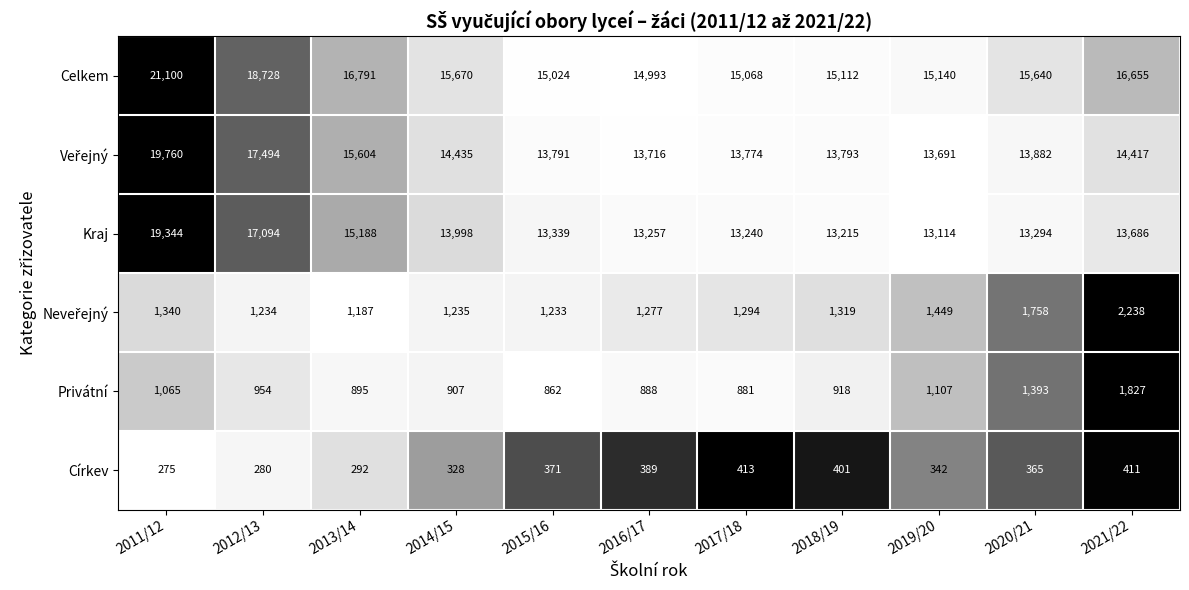

What is the difference between the maximum and minimum values in the Celkem series?

6107